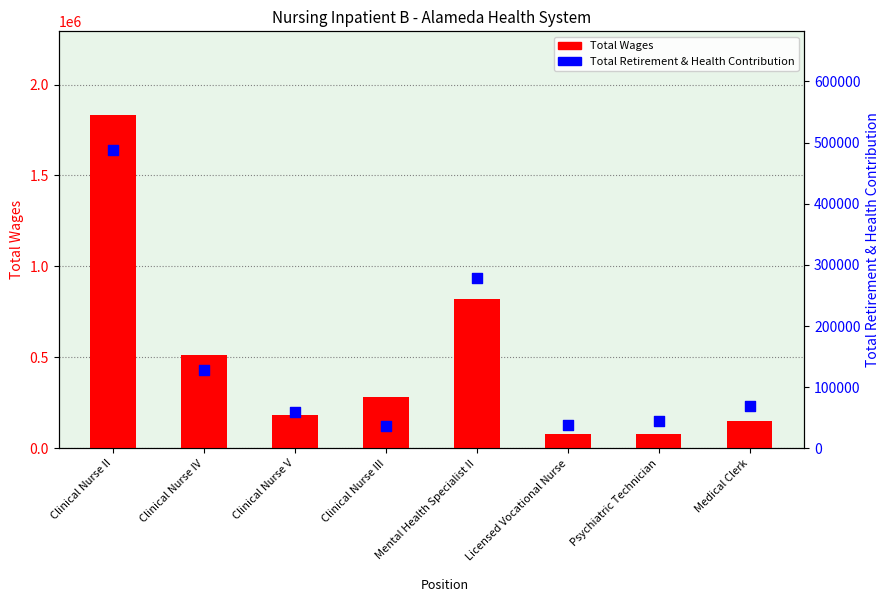

Which series has the largest total across all categories?

Total Wages